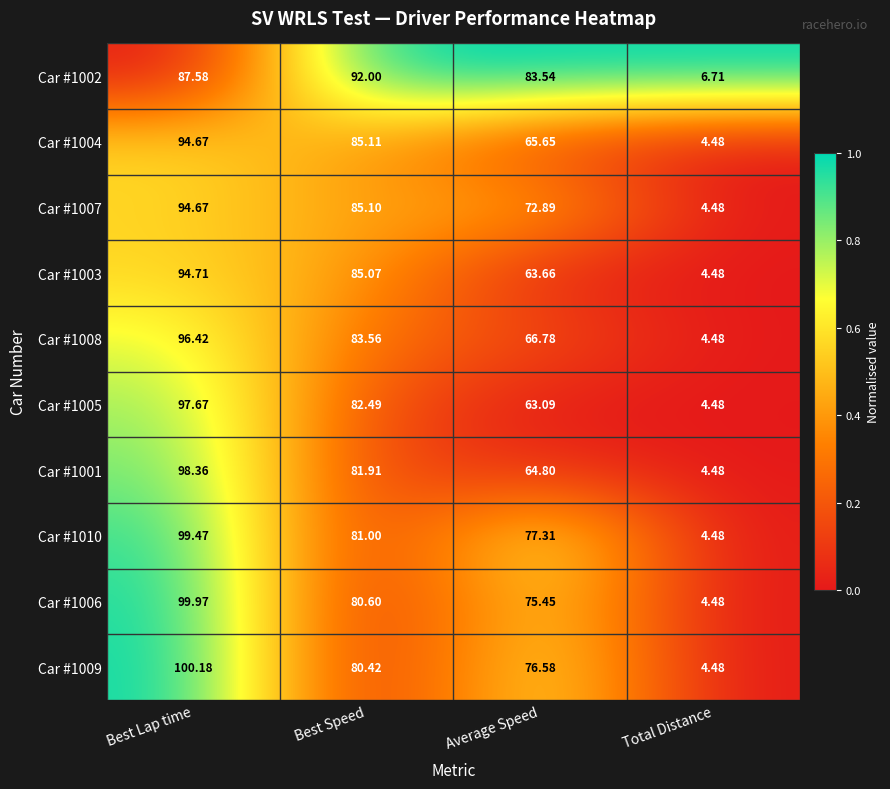

How many data points does each series have?

4